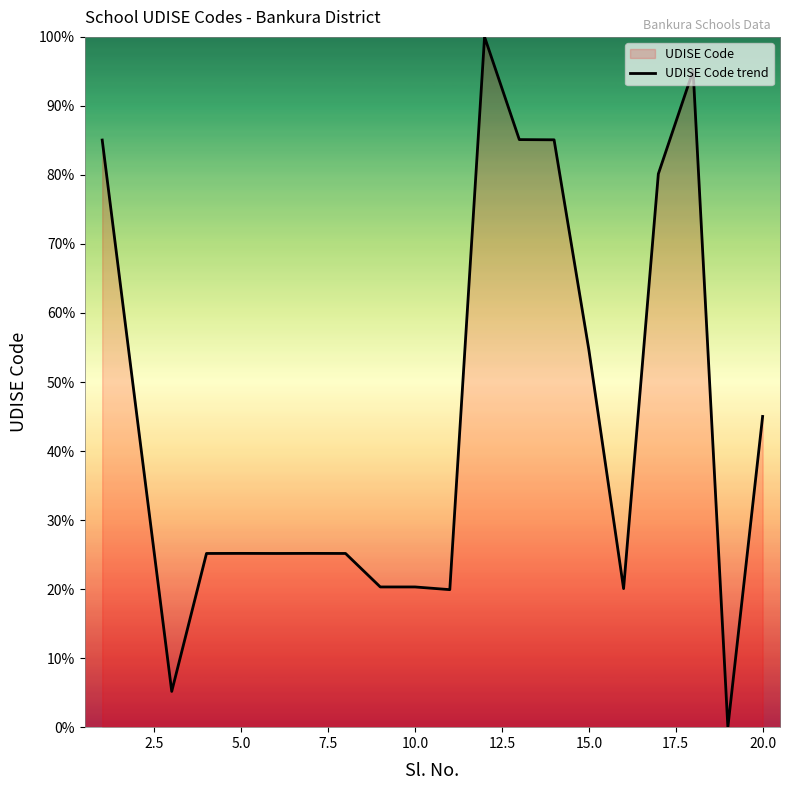

What is the maximum value shown in the chart?

100.0